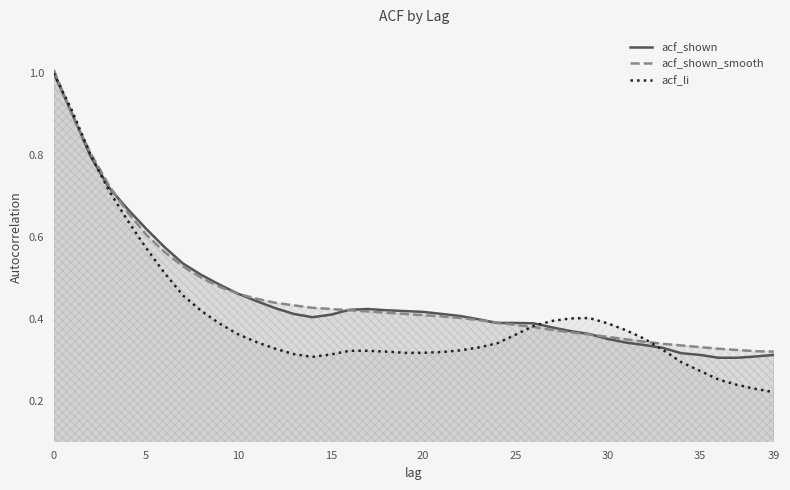

What is the difference between the maximum and minimum values in the acf_shown series?

0.7